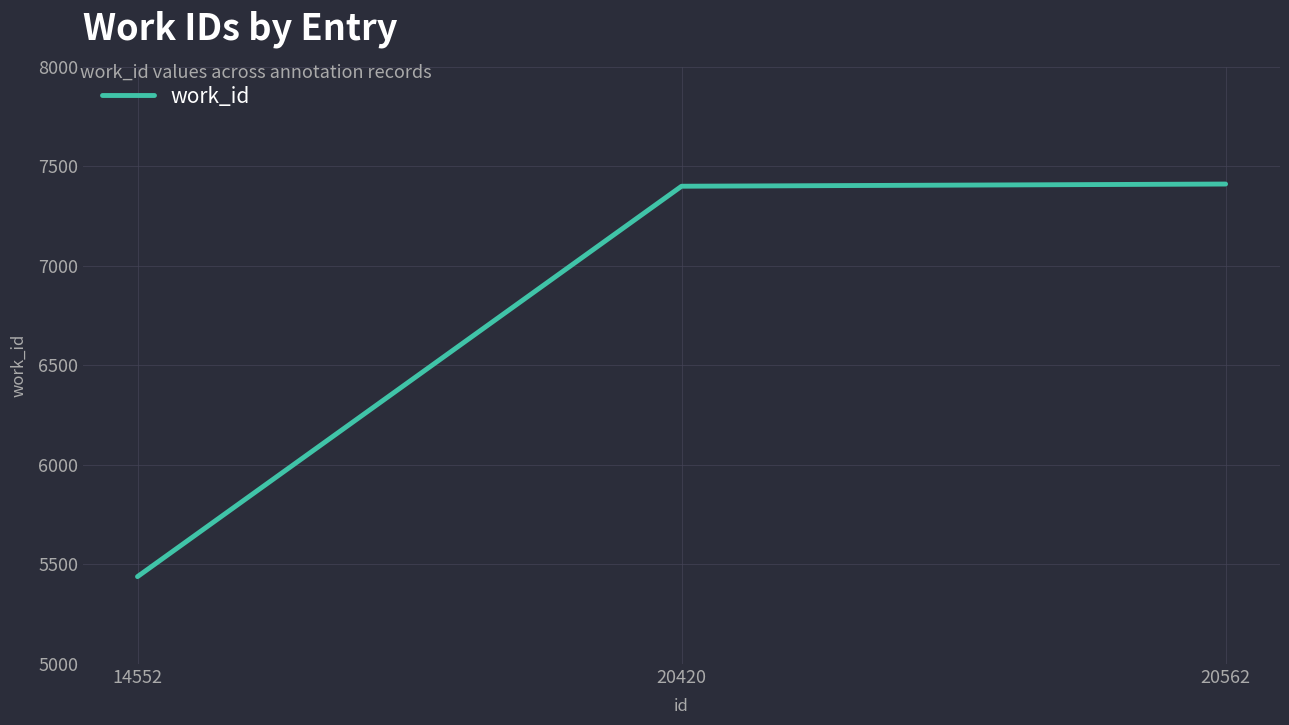

What is the change in value from 14552 to 20562?

+1972